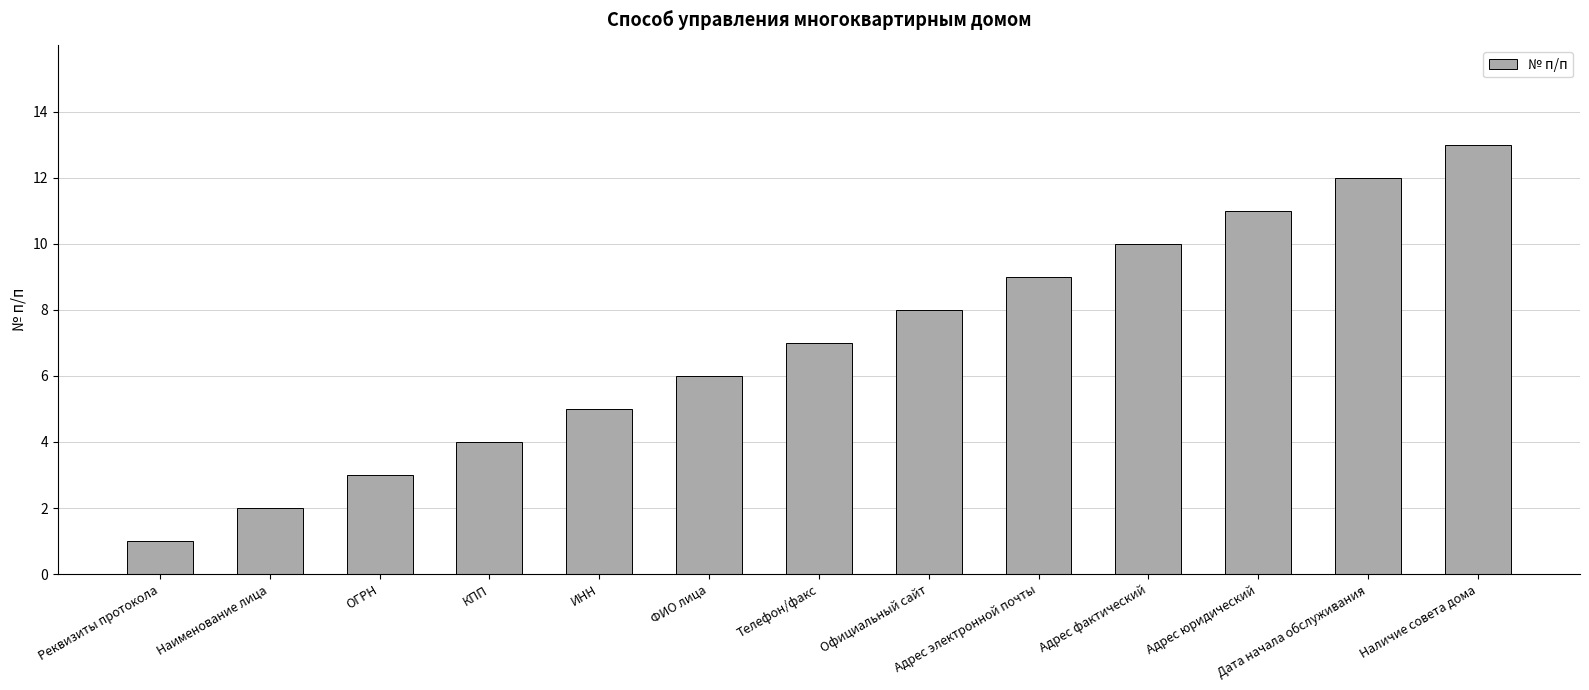

What is the difference between the maximum and minimum values?

12